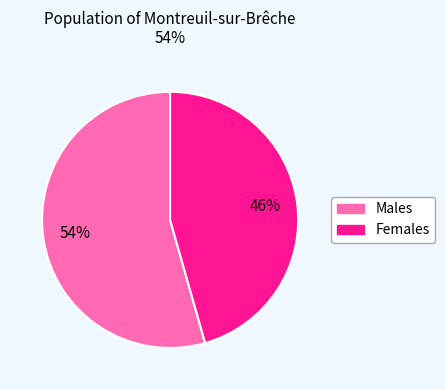

To the nearest percent, what is the average slice percentage?

50%